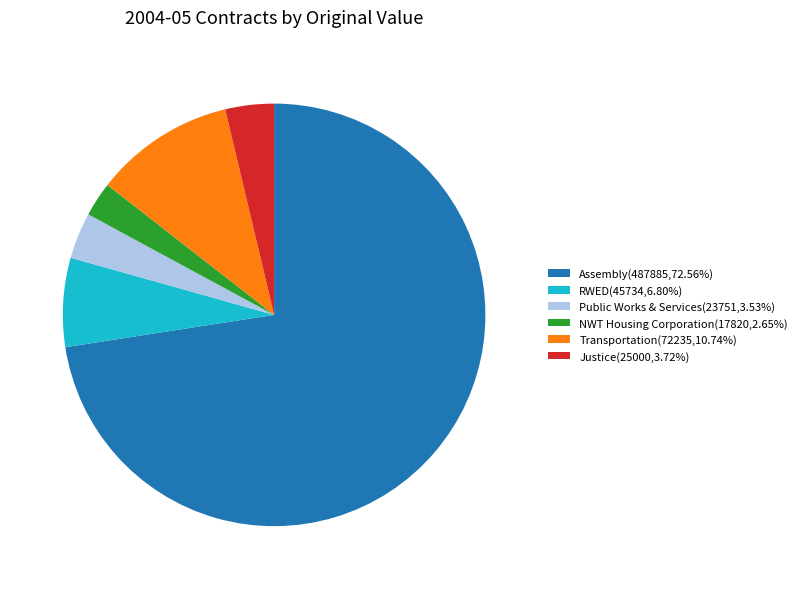

How many slices are in this pie chart?

6